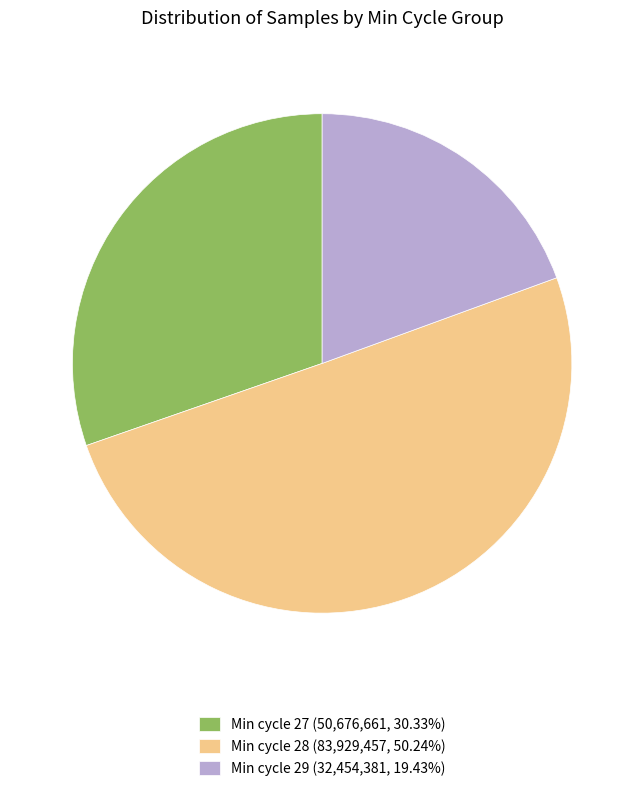

Approximately how many times larger is the value at Min cycle 27 (50,676,661, 30.33%) compared to Min cycle 29 (32,454,381, 19.43%)?

1.6